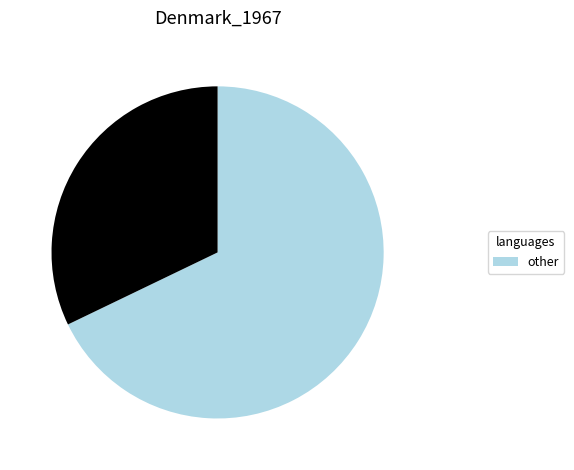

Is there any slice that represents more than half of the pie?

Yes